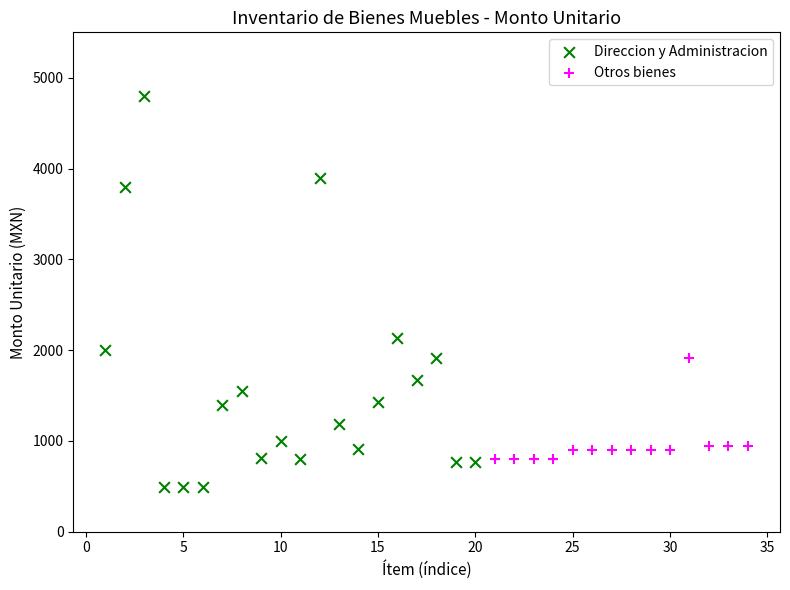

Which series contains the highest Y value?

Direccion y Administracion